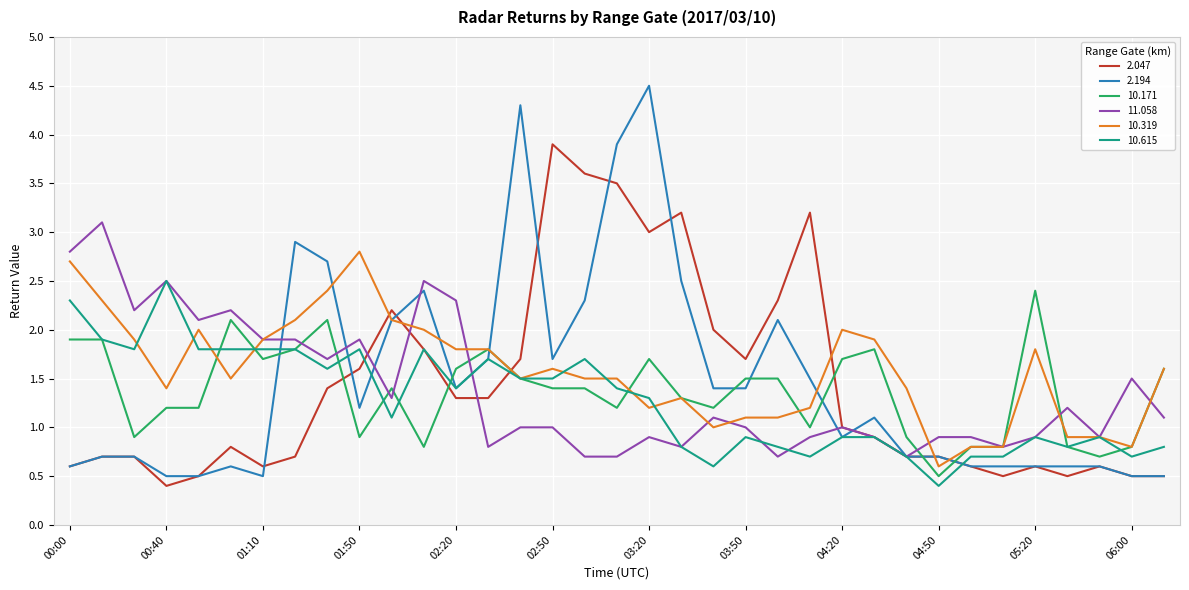

At how many categories does at least one series exceed 0?

35